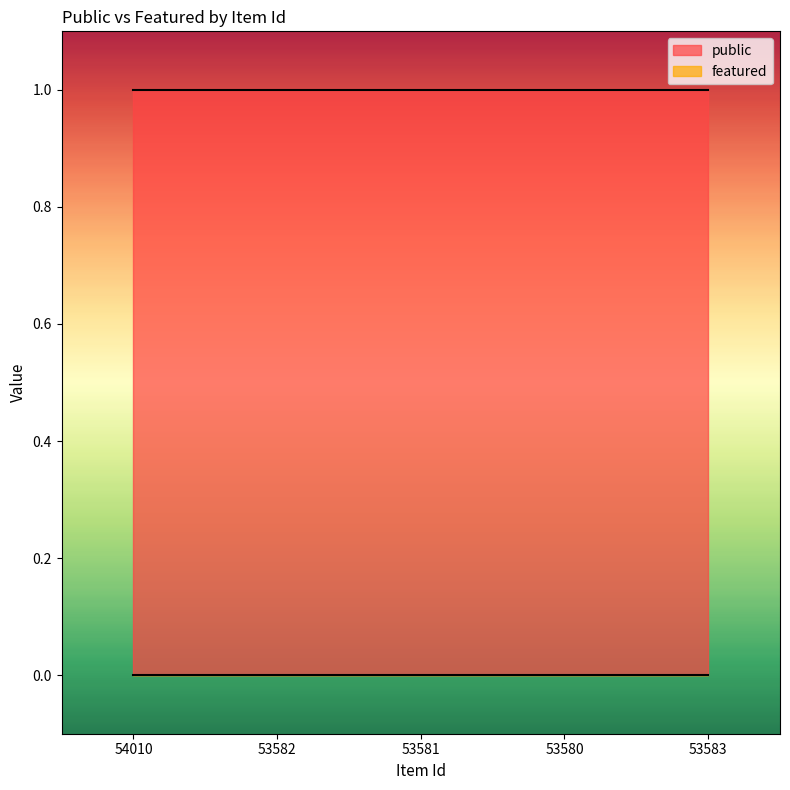

Is it true that public equals 2 at 53583?

False